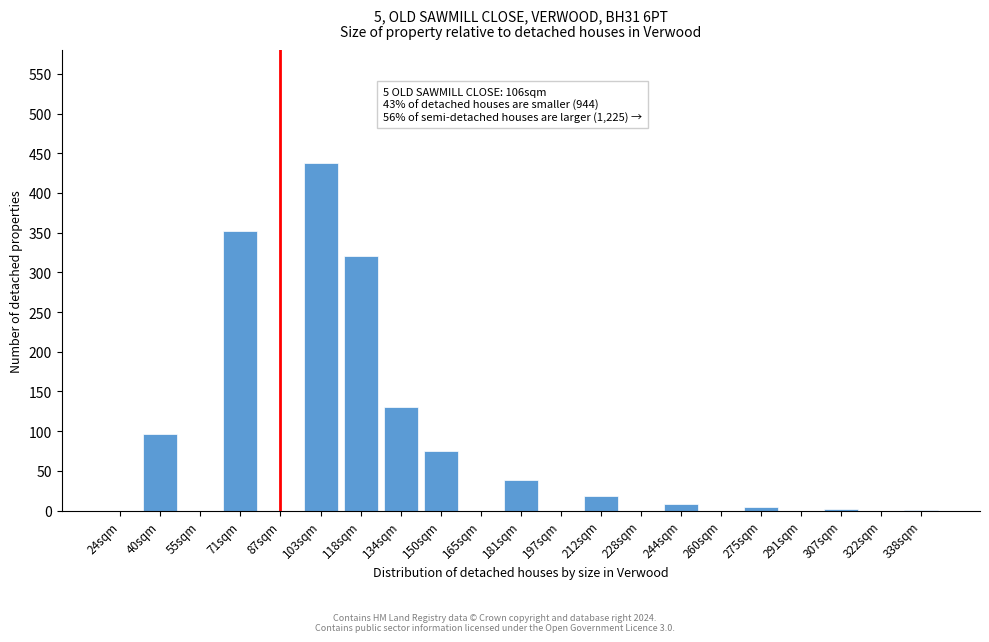

What is the change in value from 118sqm to 197sqm?

-320